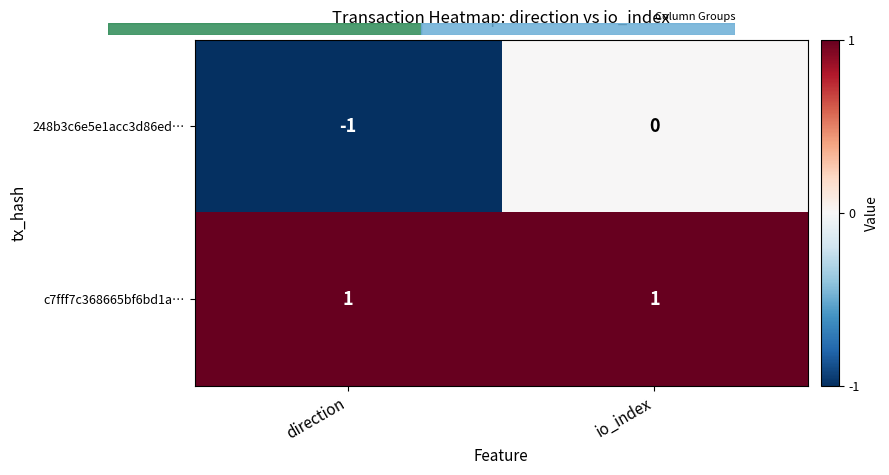

Count the number of categories in the chart.

2